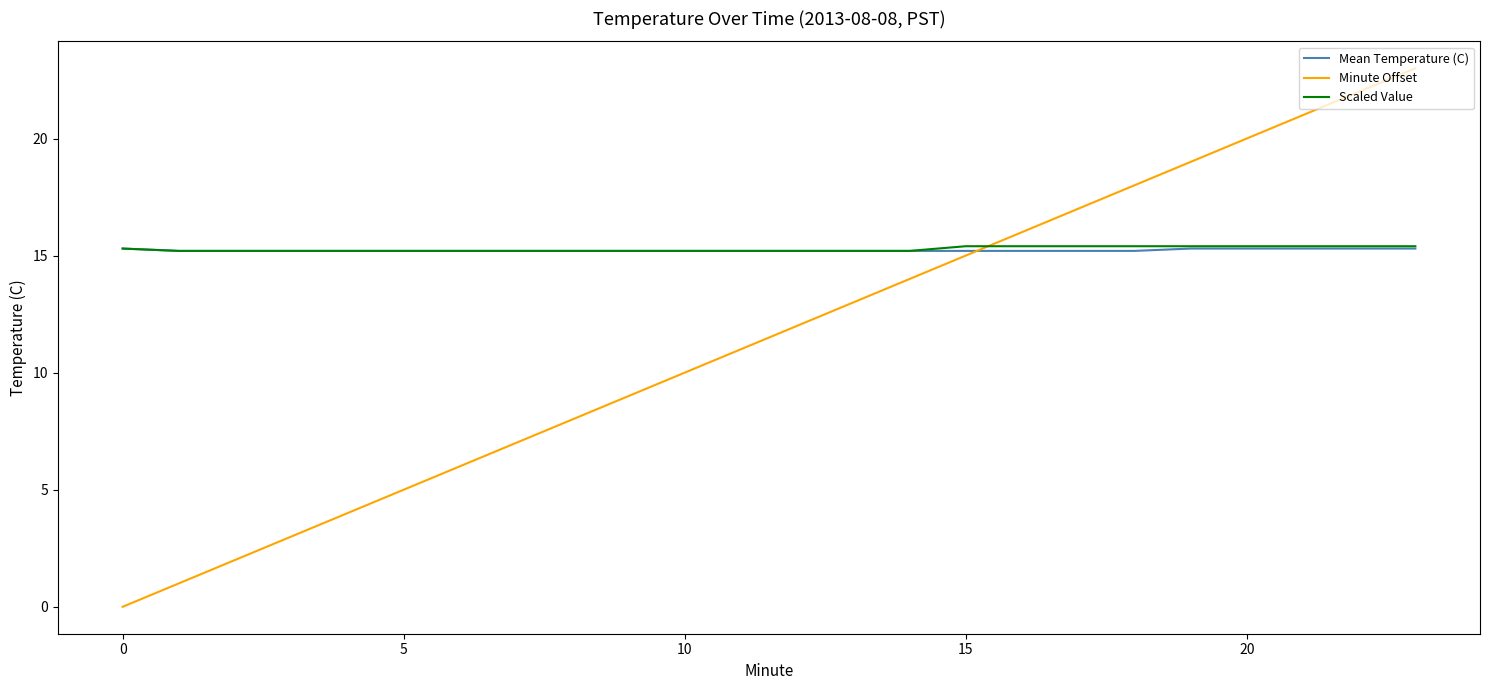

What is the maximum value for Scaled Value?

15.4